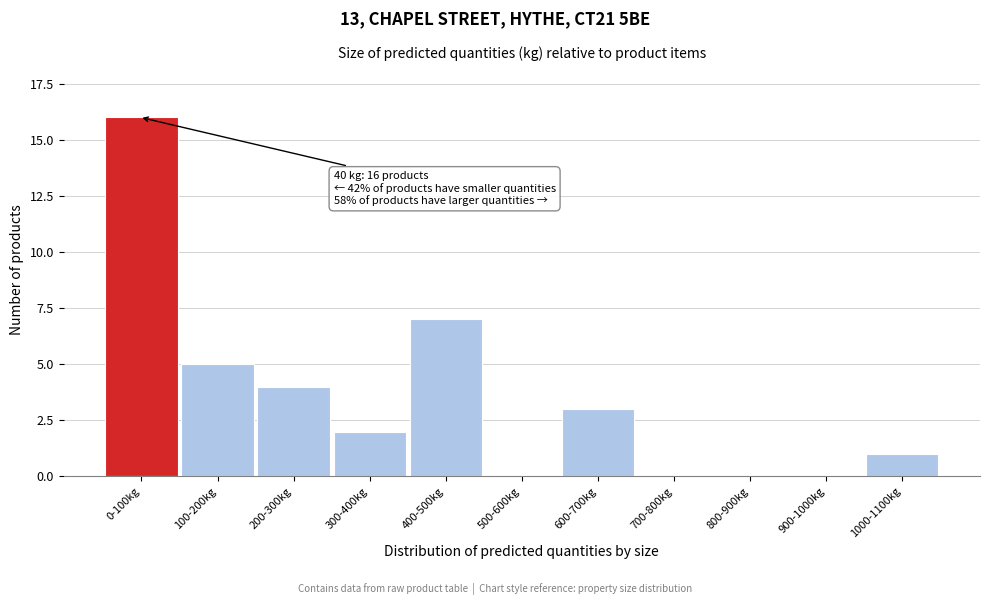

Reading right to left, what are all the values shown in this chart?

1000-1100kg=1	900-1000kg=0	800-900kg=0	700-800kg=0	600-700kg=3	500-600kg=0	400-500kg=7	300-400kg=2	200-300kg=4	100-200kg=5	0-100kg=16